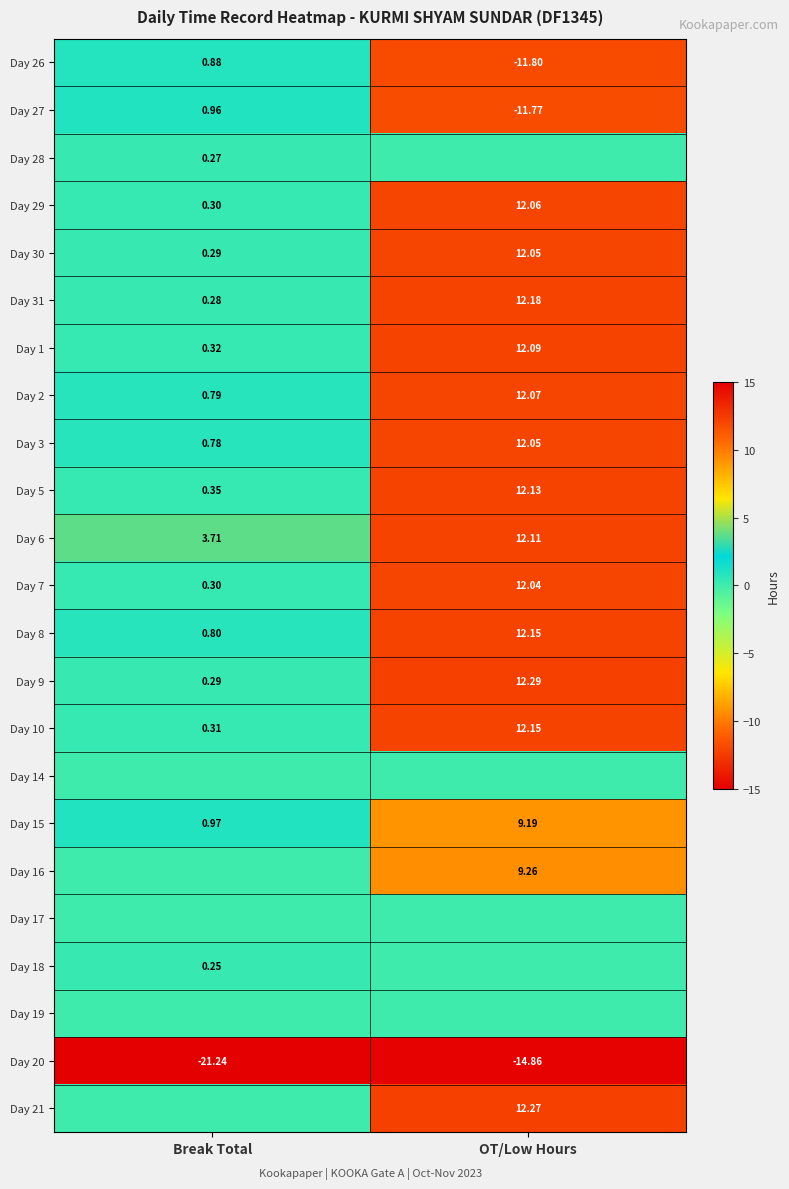

At which label is Day 26 closest to -5?

Break Total